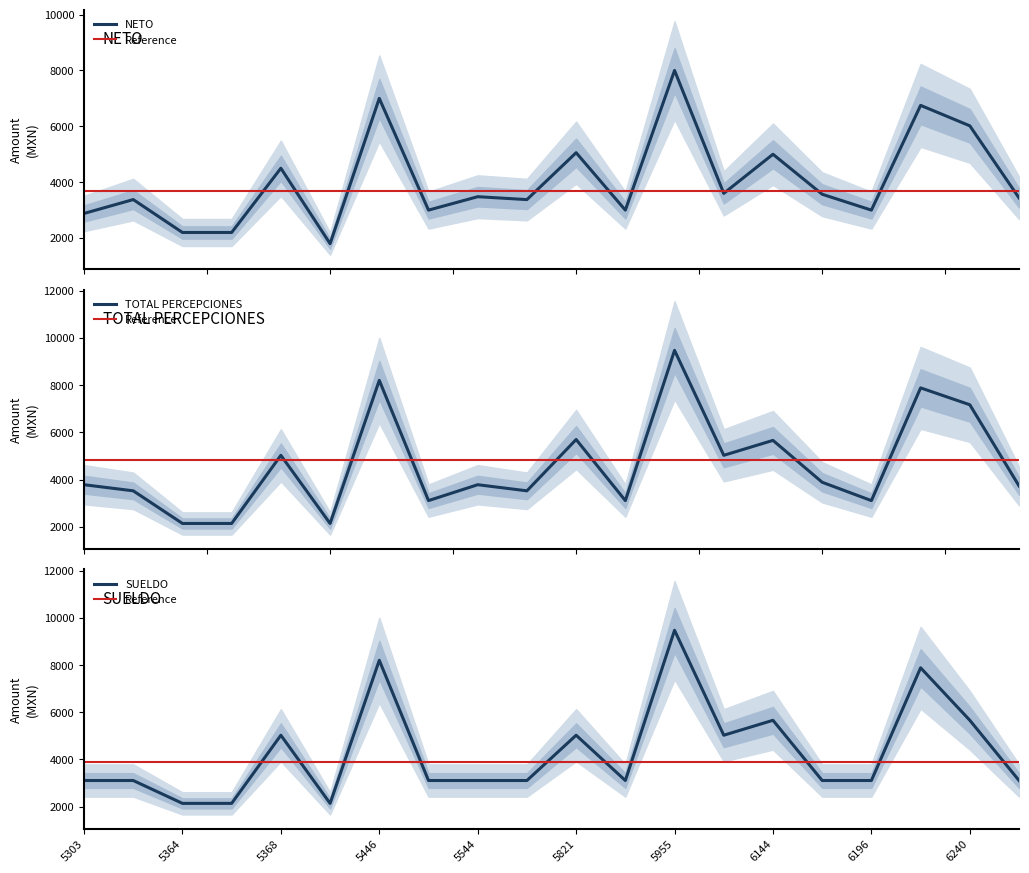

Is it true that ISR equals 3109.2 at 6147?

True